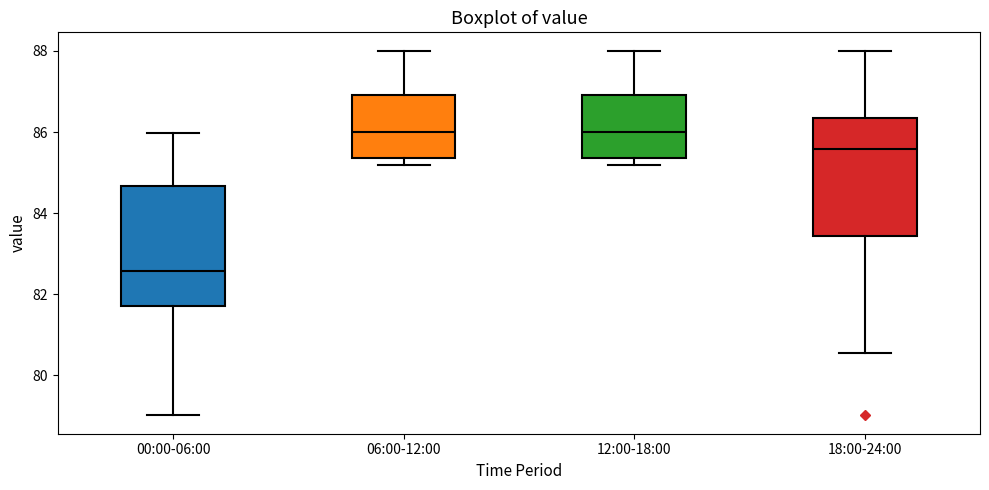

Reading left to right, read every box against the y-axis: the position of its median line, the range the box covers, and the ends of its whiskers. The values are not printed on the chart, so give them approximately, as read against the axis.

00:00-06:00: median 82.6, box 81.8 to 84.6, whiskers 79.0 to 86.0
06:00-12:00: median 86.0, box 85.4 to 87.0, whiskers 85.2 to 88.0
12:00-18:00: median 86.0, box 85.4 to 87.0, whiskers 85.2 to 88.0
18:00-24:00: median 85.6, box 83.4 to 86.4, whiskers 80.6 to 88.0